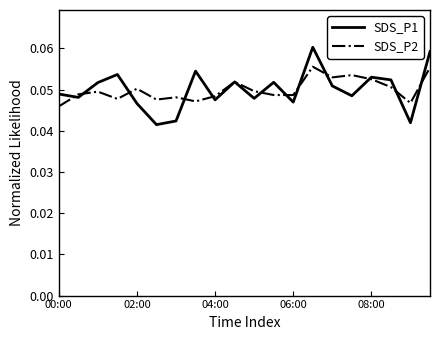

What is the sum of all SDS_P1 values?

1.0